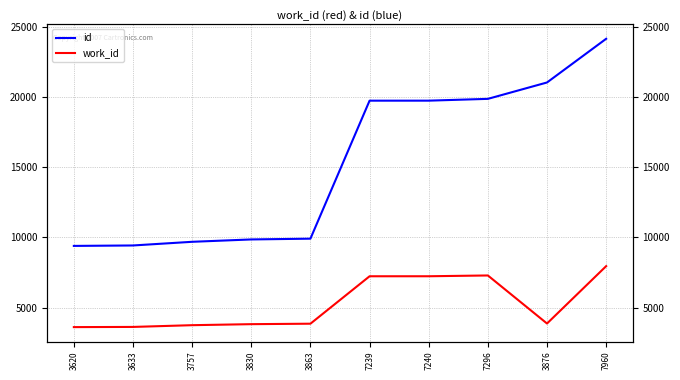

True or false: work_id has a value of 5338 at 3830.

False